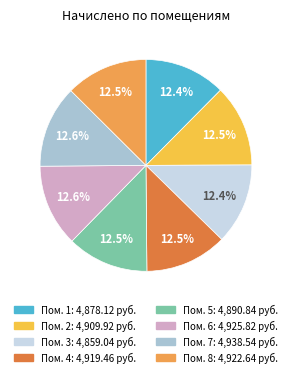

How many segments does this pie chart have?

8